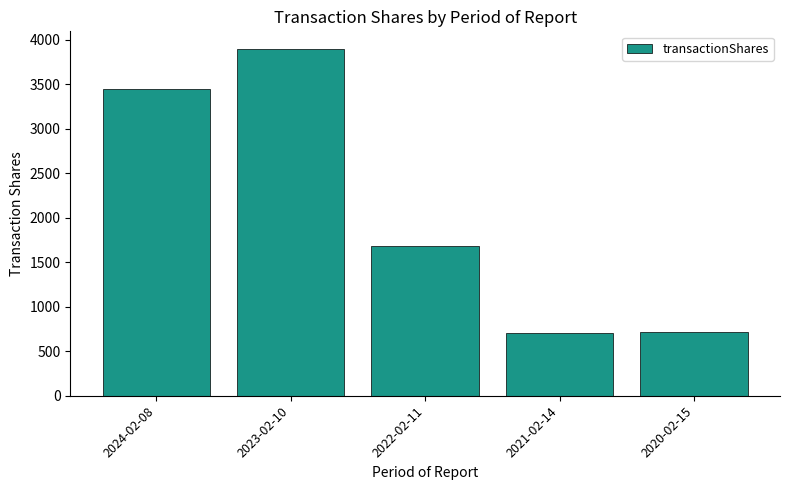

What is the ratio of the value at 2022-02-11 to the value at 2024-02-08?

0.5